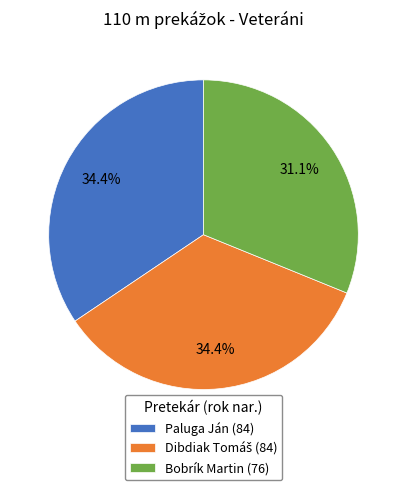

What percentage is the Paluga Ján slice, to the nearest percent?

34%